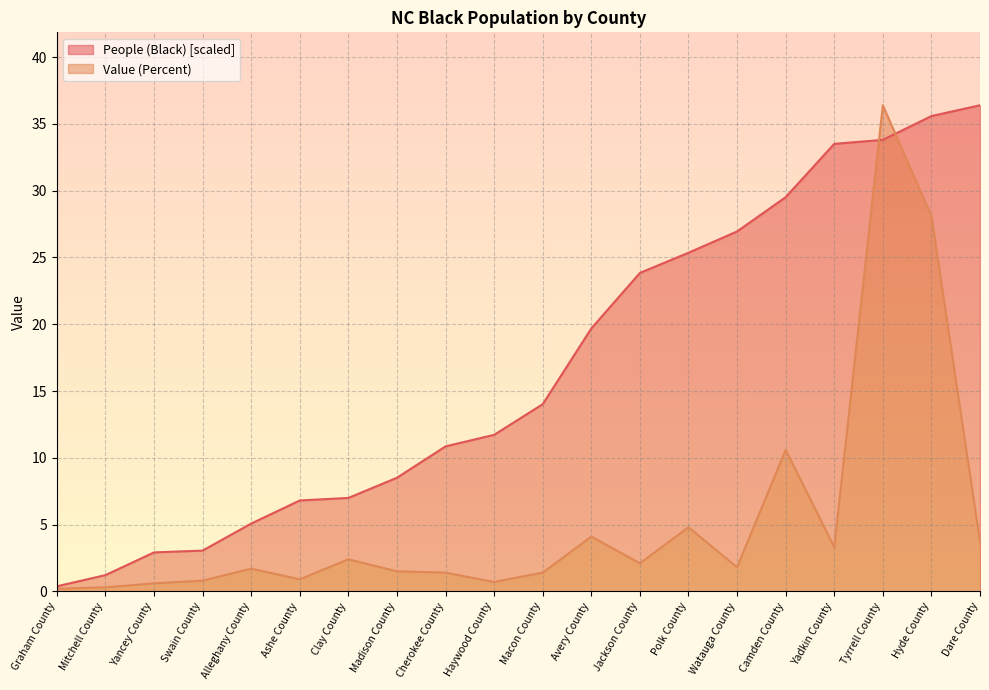

Between Madison County and Jackson County, which is larger?

Jackson County